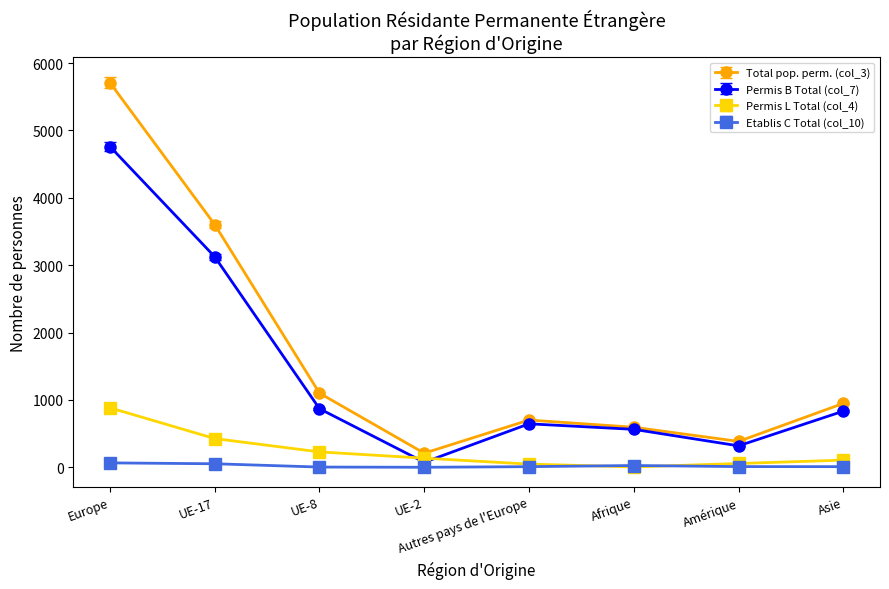

What is the label of the 5th point from the left?

Autres pays de l'Europe